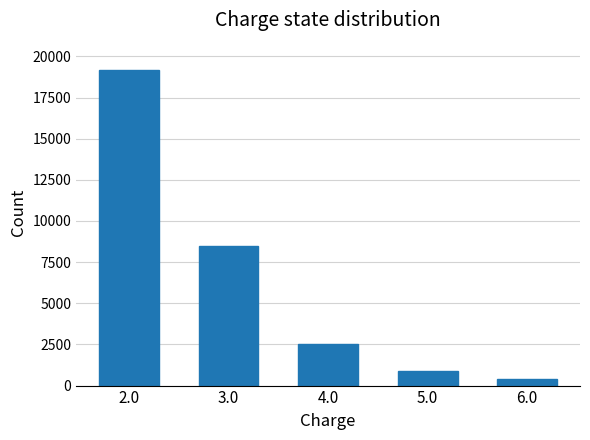

Reading left to right, what are all the values shown in this chart?

2.0=19200	3.0=8500	4.0=2500	5.0=900	6.0=400